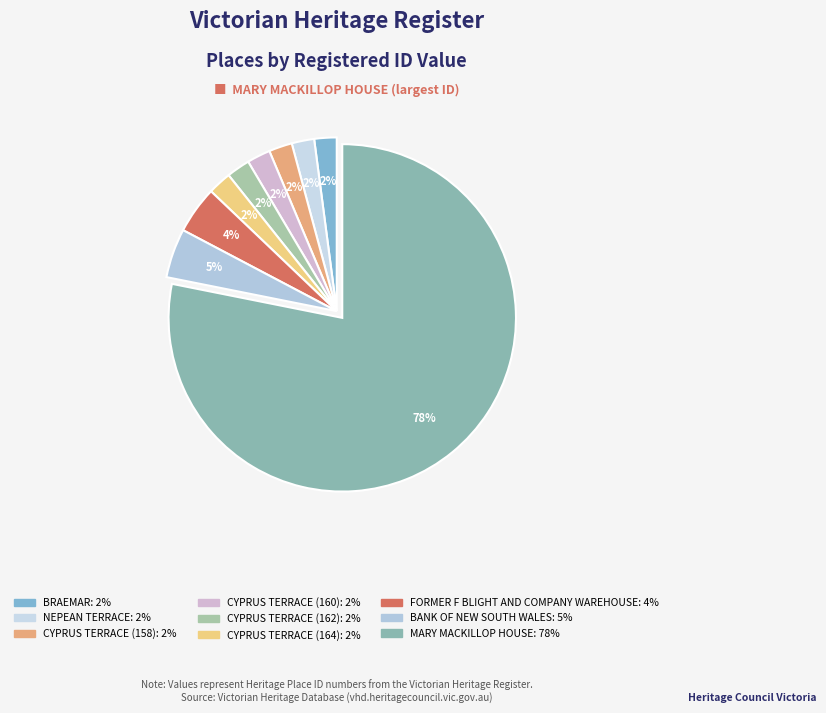

What portion of the pie excludes CYPRUS TERRACE (158)?

97.8%